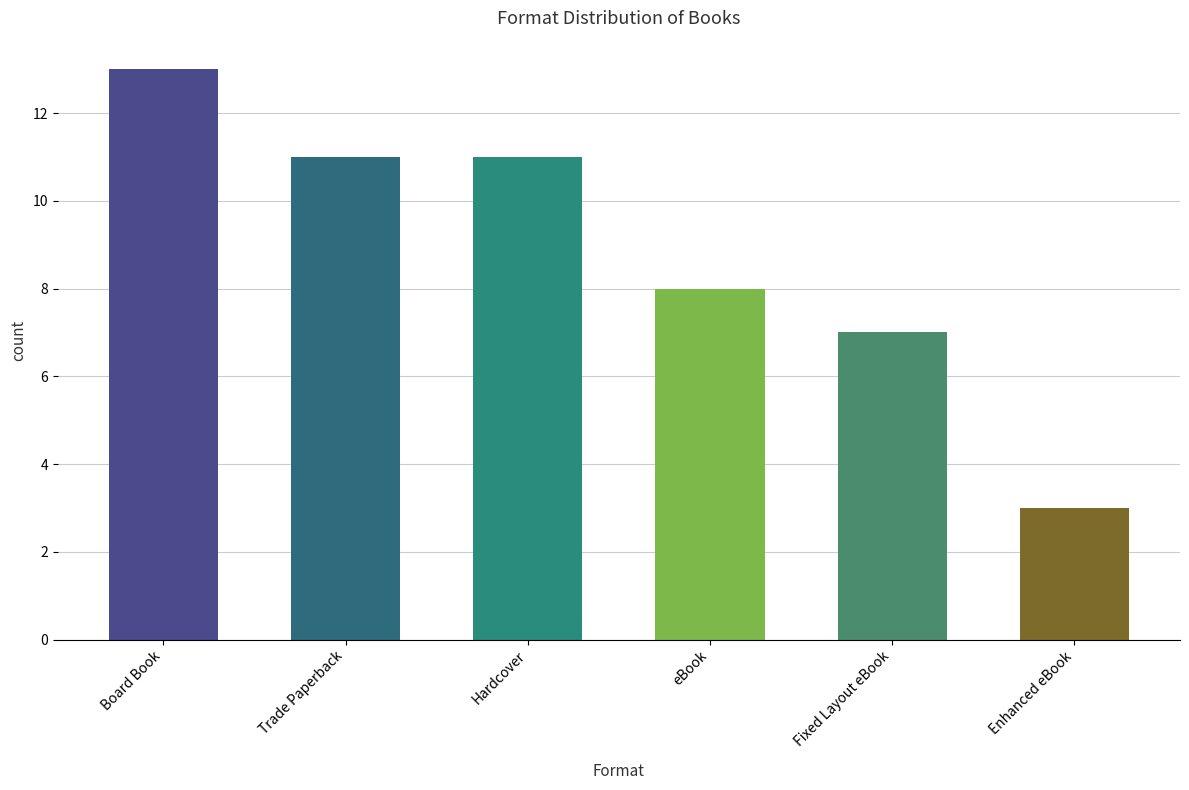

What is the maximum value shown in the chart?

13